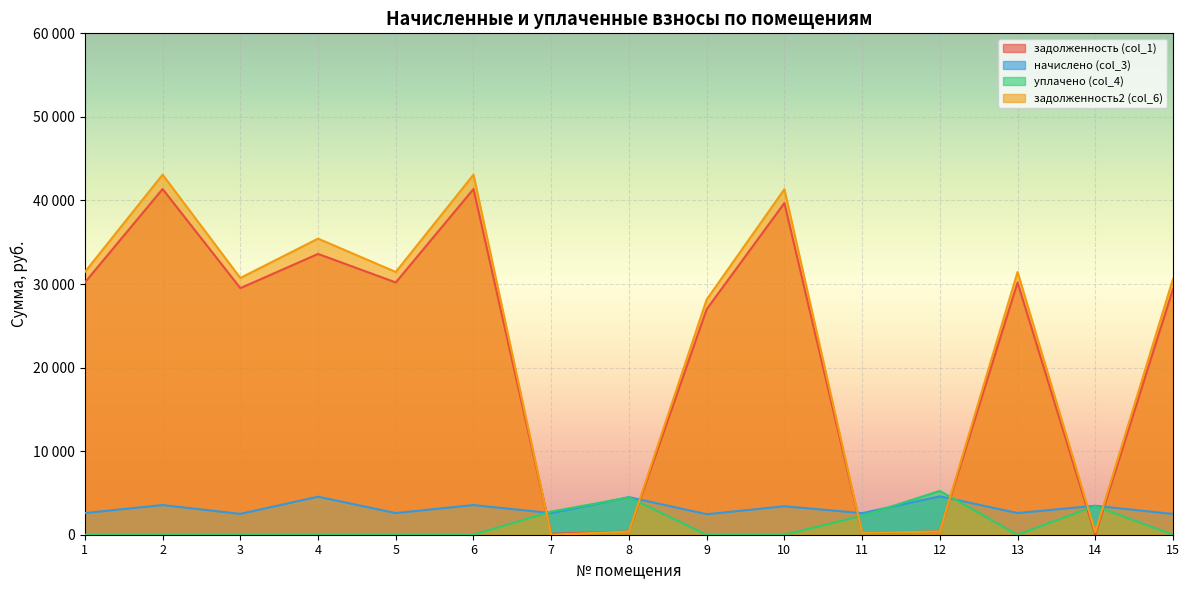

What is the value of the задолженность2 (col_6) point at the 9th from the left?

28144.9